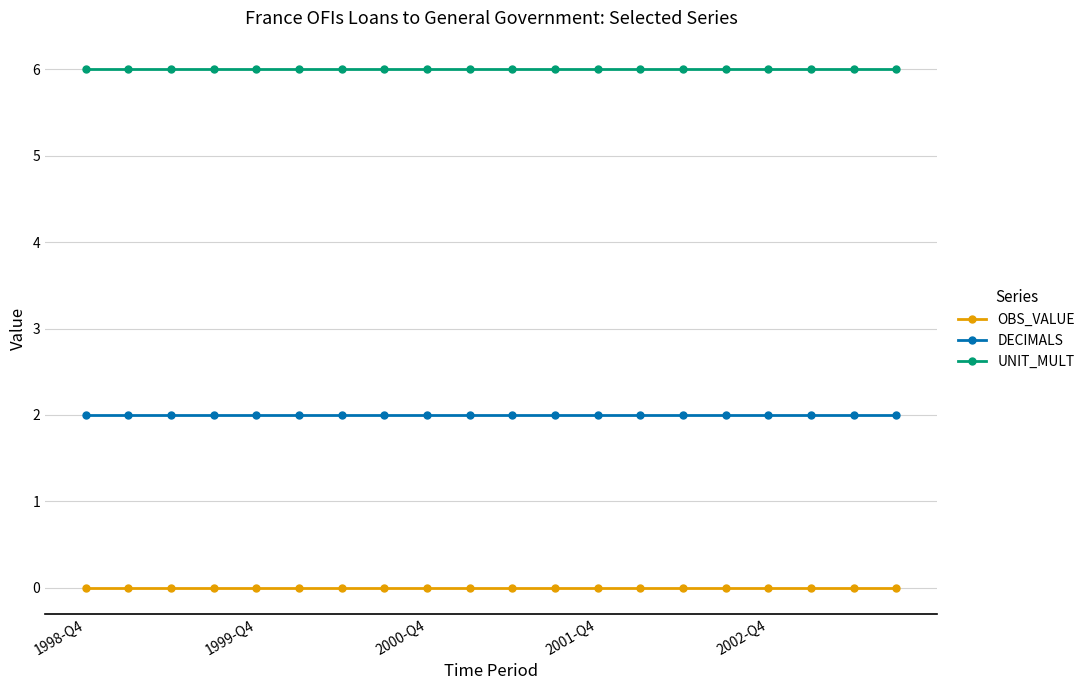

What is the value of the UNIT_MULT point at the 11th from the left?

6